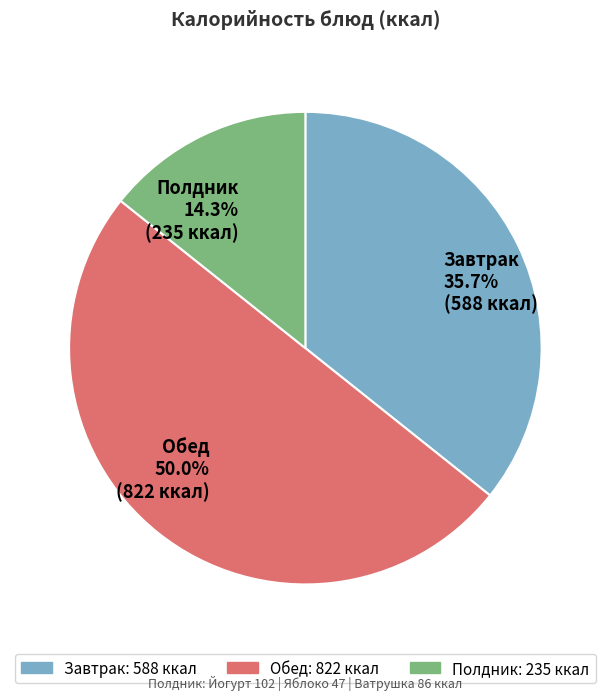

What percentage is NOT represented by Обед 50.0% (822 ккал)?

50.0%